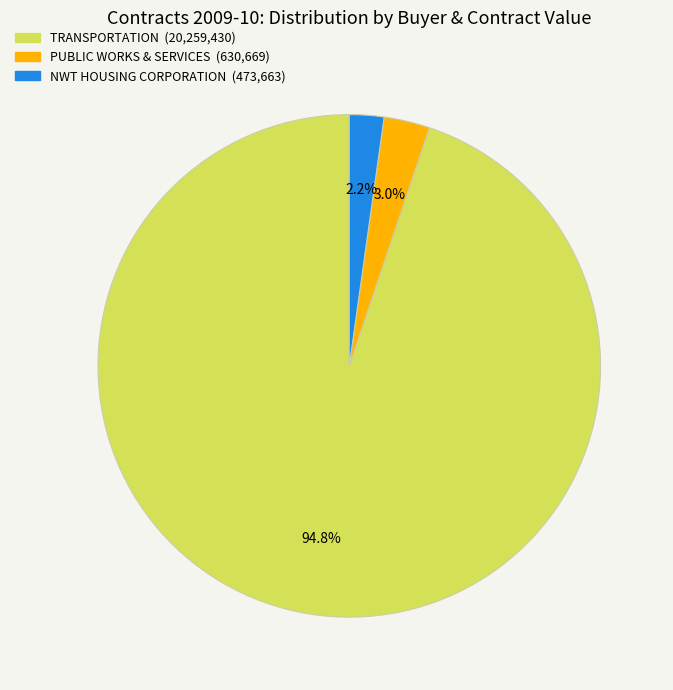

Is there any slice that represents more than half of the pie?

Yes